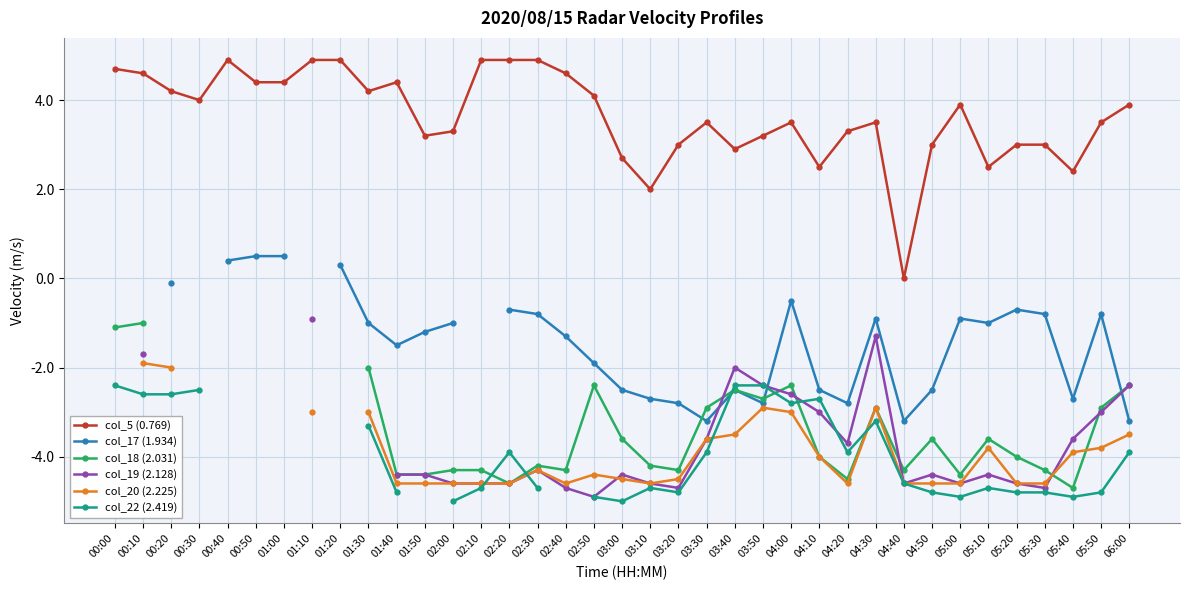

At how many categories does at least one series exceed 4?

15